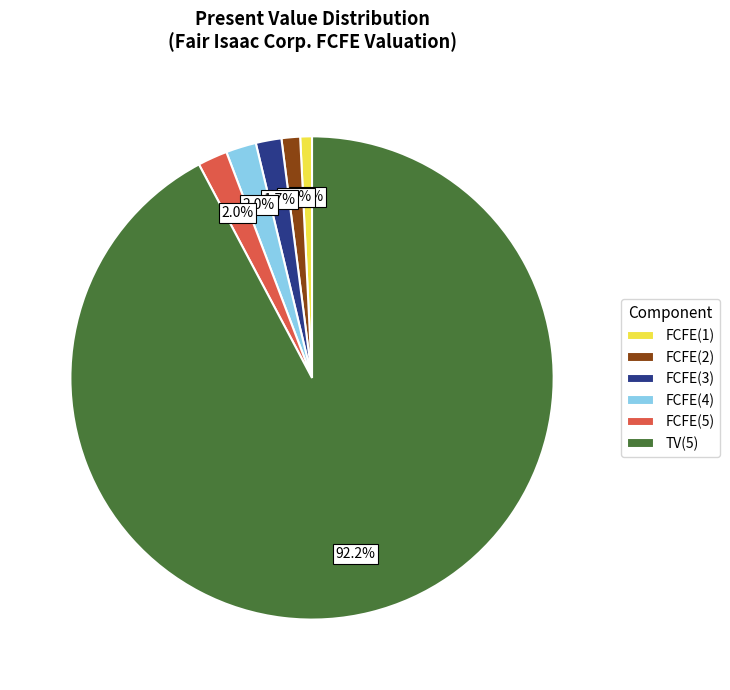

Approximately how many times larger is the value at FCFE(2) compared to FCFE(1)?

1.6